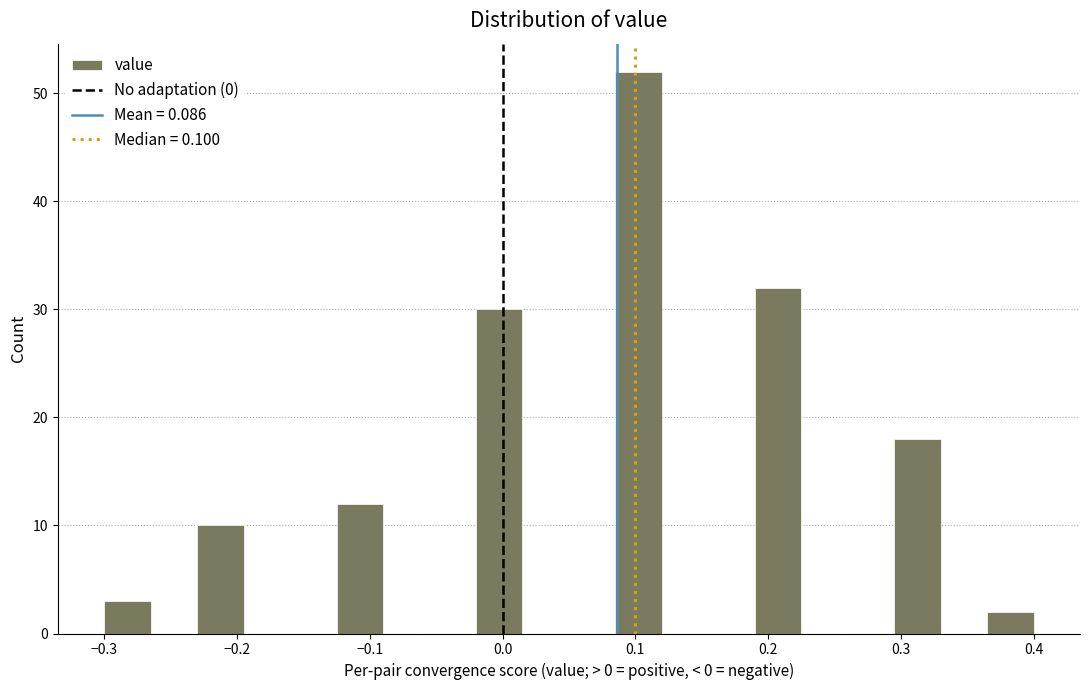

Around what value on the x-axis is the tallest bar? Give the approximate position of its centre, as read against the axis.

0.10